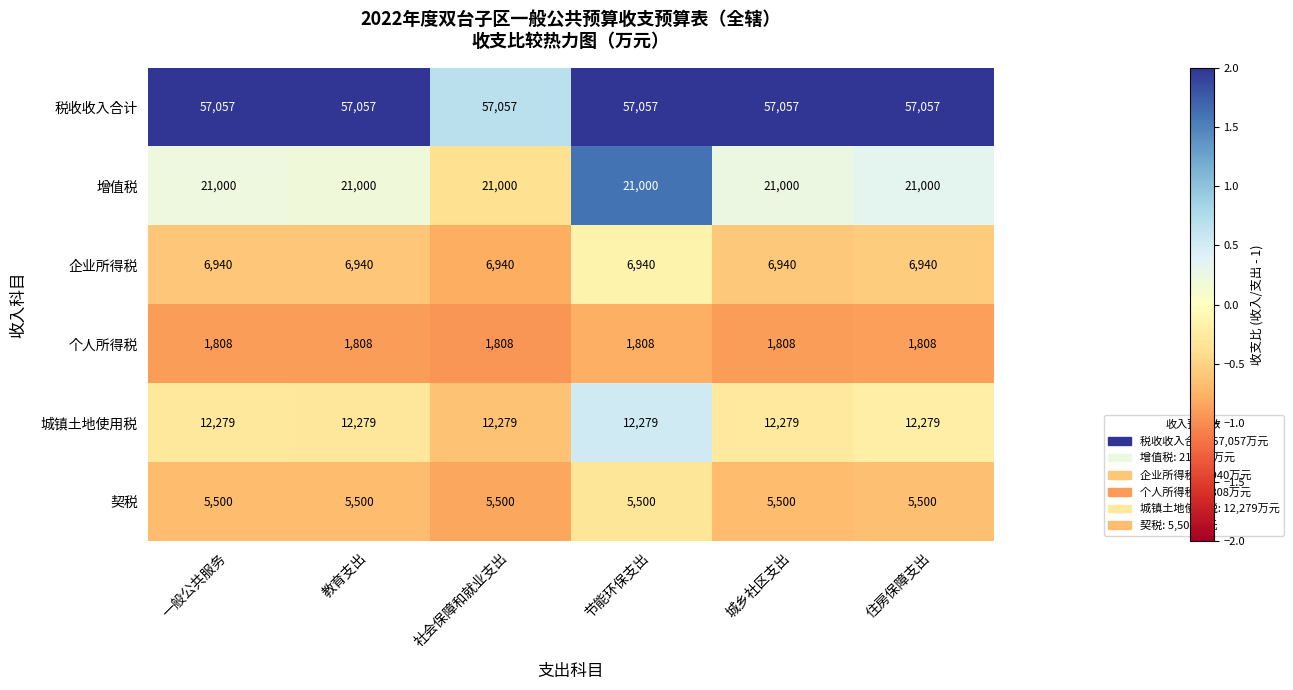

Count the number of categories in the chart.

6